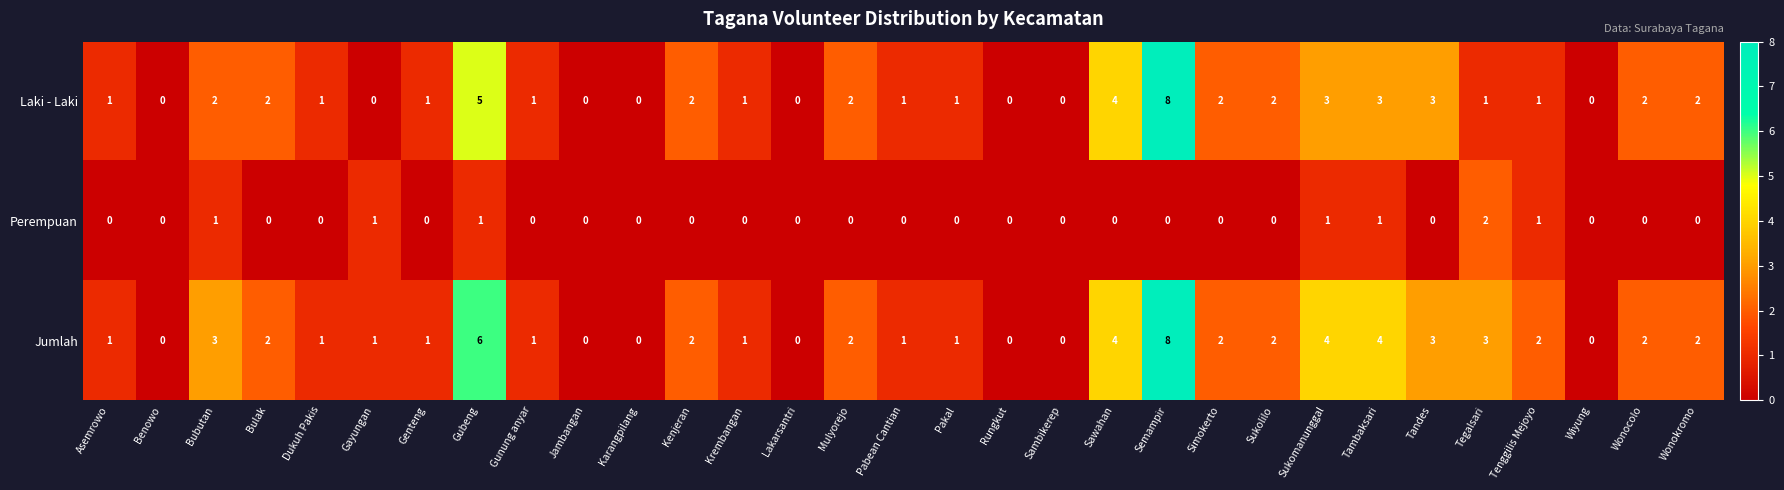

Is it true that Laki - Laki equals 1 at Asemrowo?

True